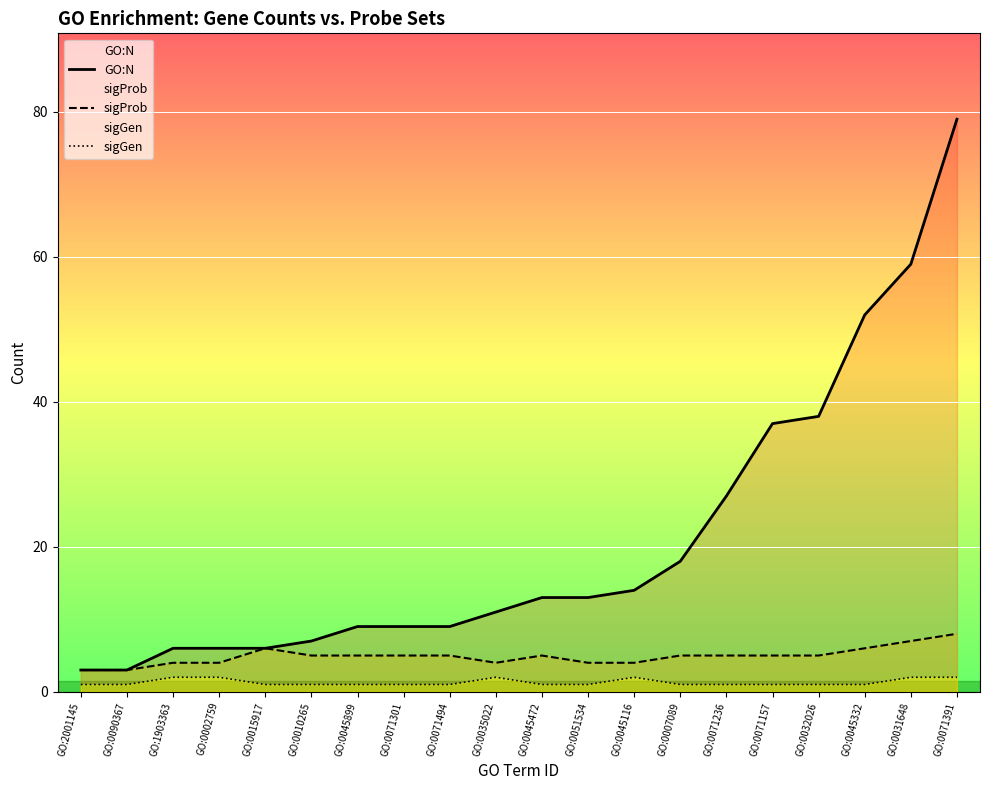

The GO:N series shows 9 at GO:0071301. True or false?

True